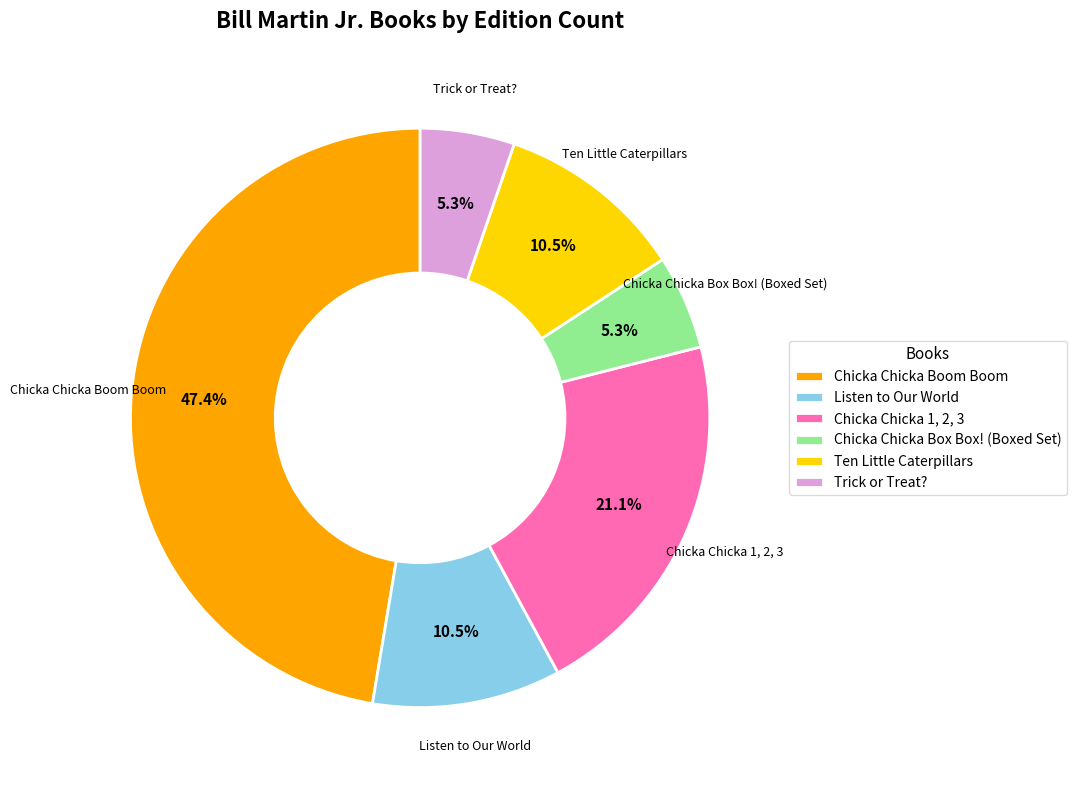

To the nearest percent, what portion does Chicka Chicka Boom Boom represent?

47%